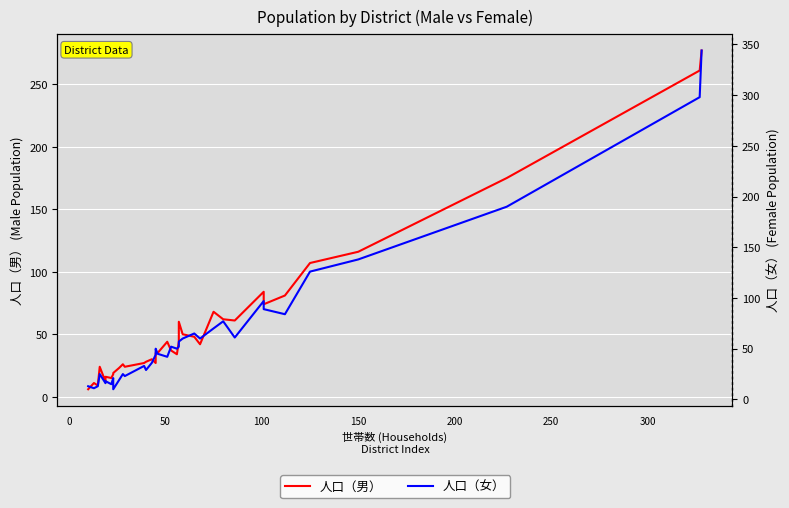

How many series are shown in this chart?

2